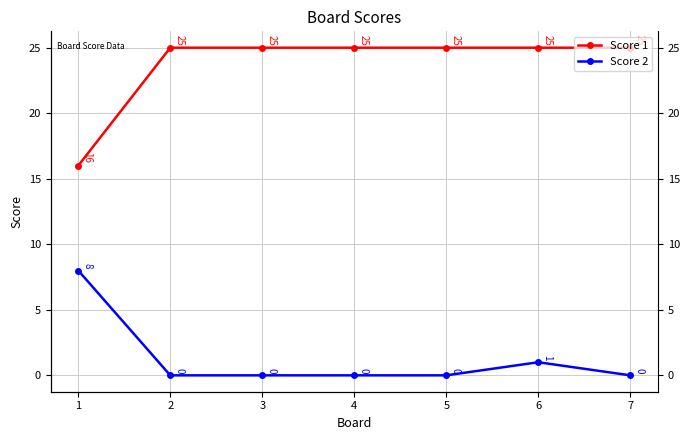

True or false: Score 1 has a value of 25 at 4.

True